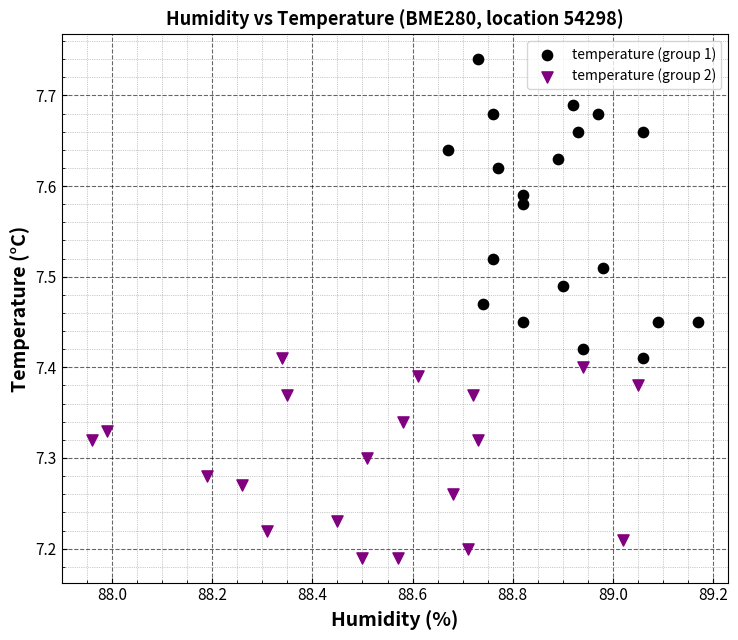

Which series contains the highest Y value?

temperature (group 1)